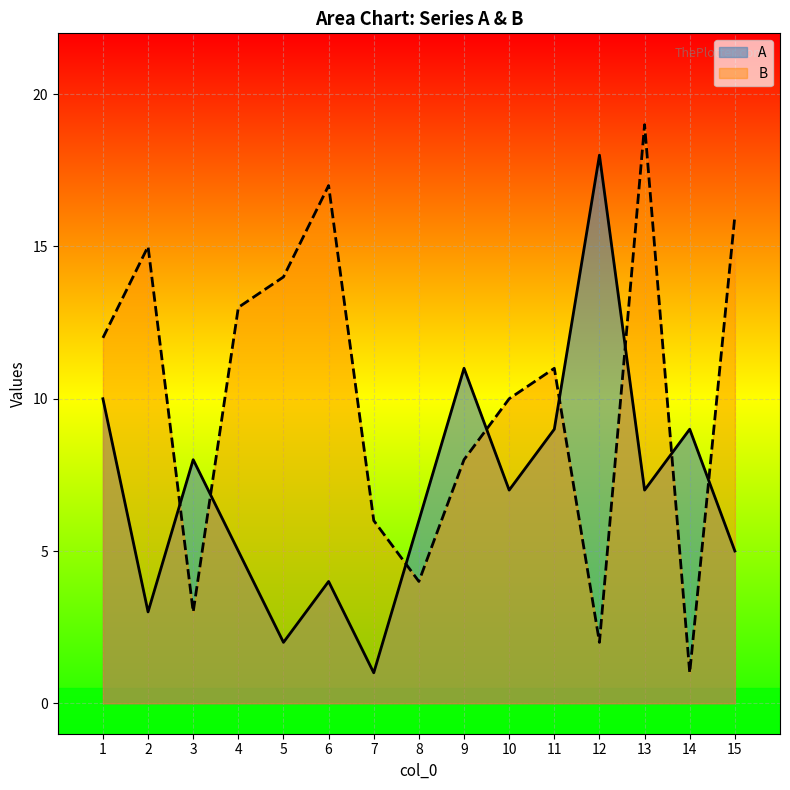

Is it true that A equals 9 at 14?

True